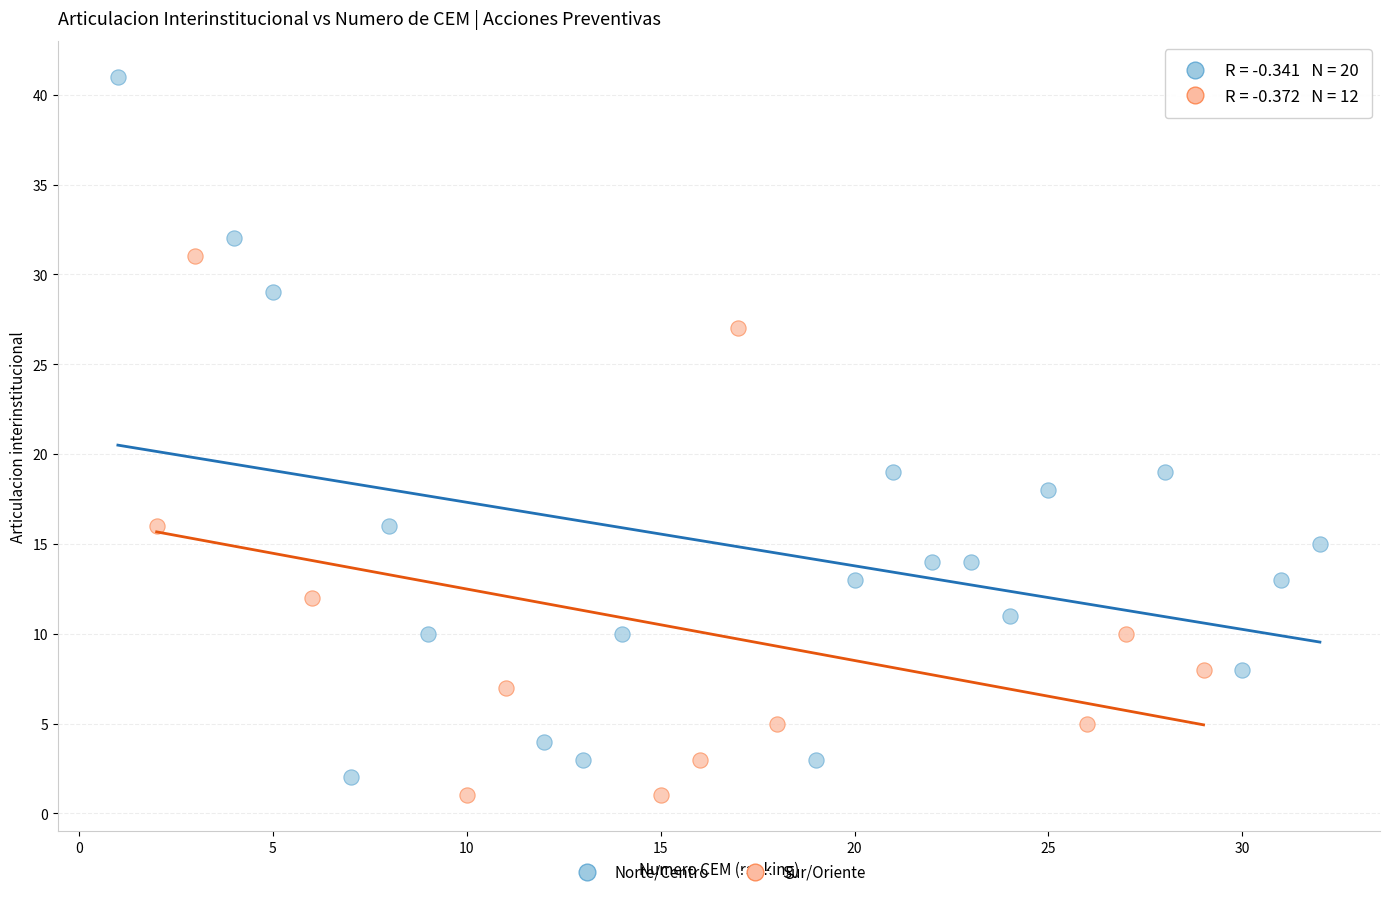

Which series contains the highest Y value?

Norte/Centro